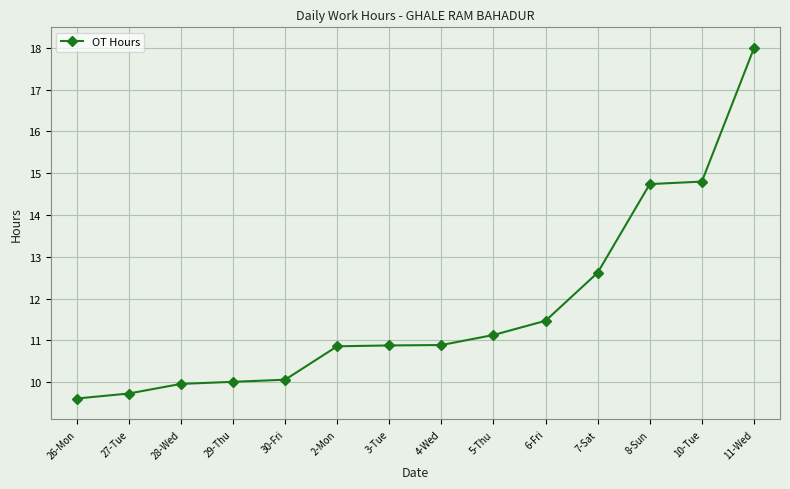

True or false: the data shows 5.2 at 11-Wed.

False